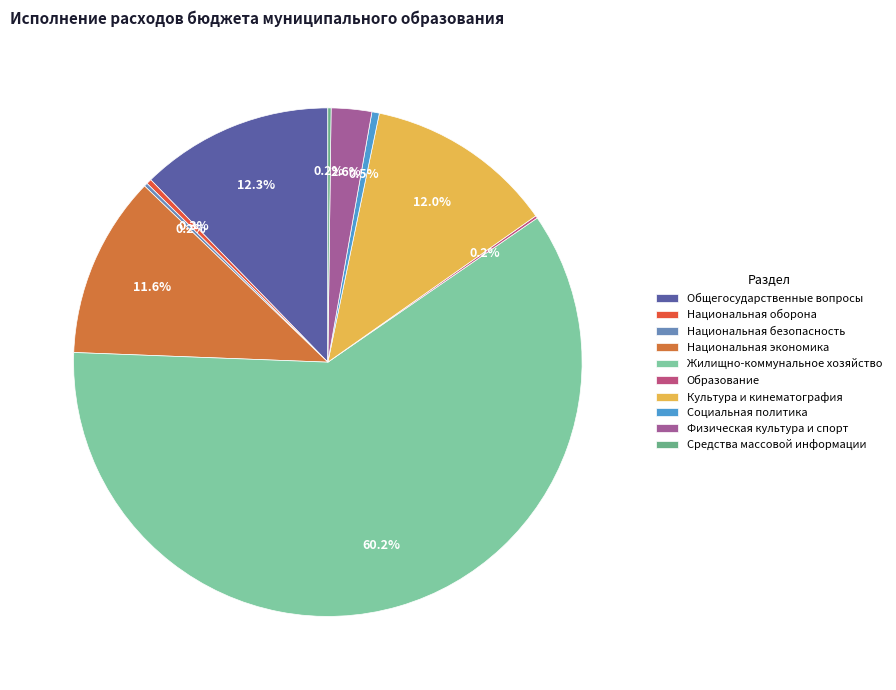

Which has a higher value, Национальная оборона or Жилищно-коммунальное хозяйство?

Жилищно-коммунальное хозяйство